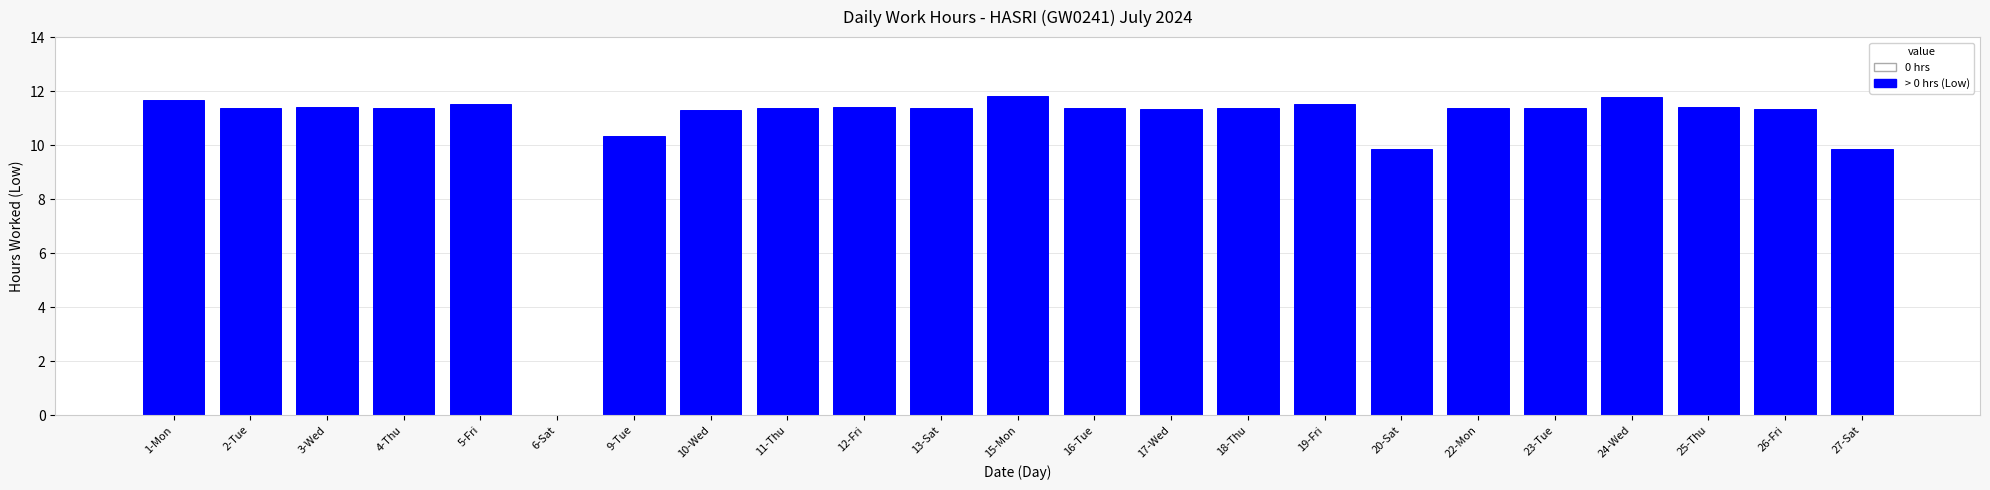

What is the greatest value displayed?

11.8